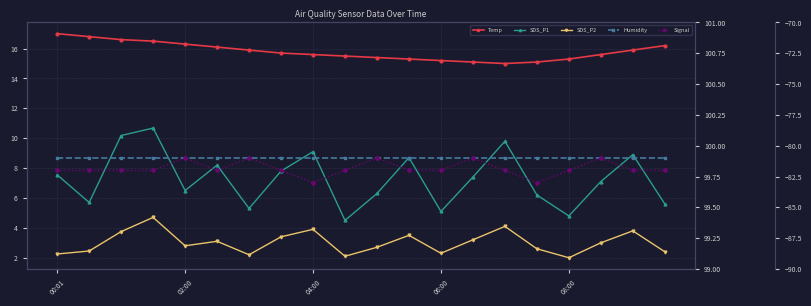

What are all the series names shown in the legend?

Temp, SDS_P1, SDS_P2, Humidity, Signal